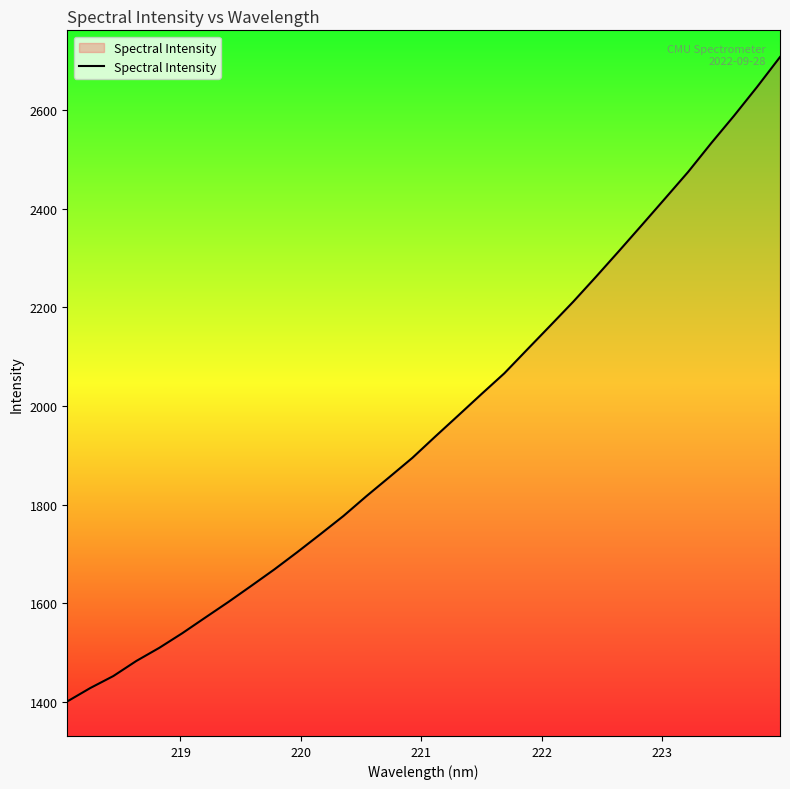

What is the greatest value displayed?

2707.9